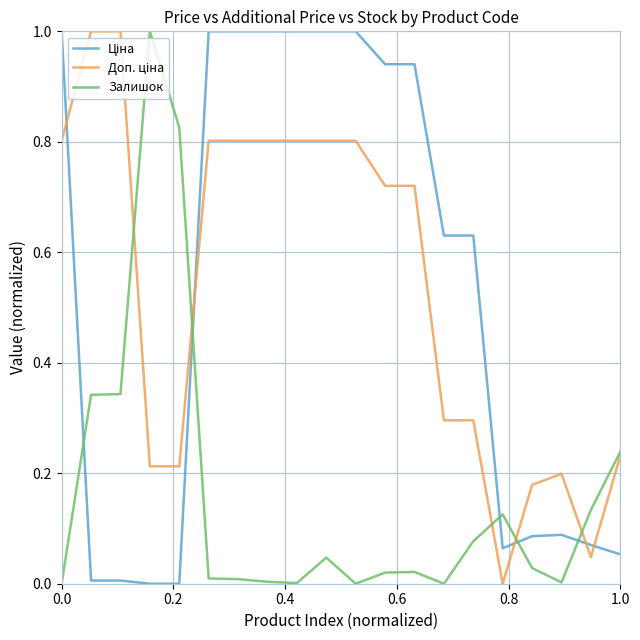

What is the greatest value displayed?

1.0